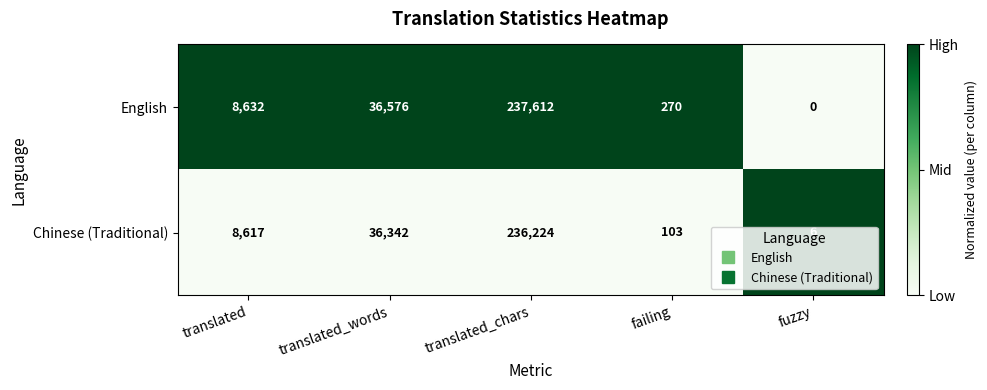

What is the average value of the Chinese (Traditional) series?

56258